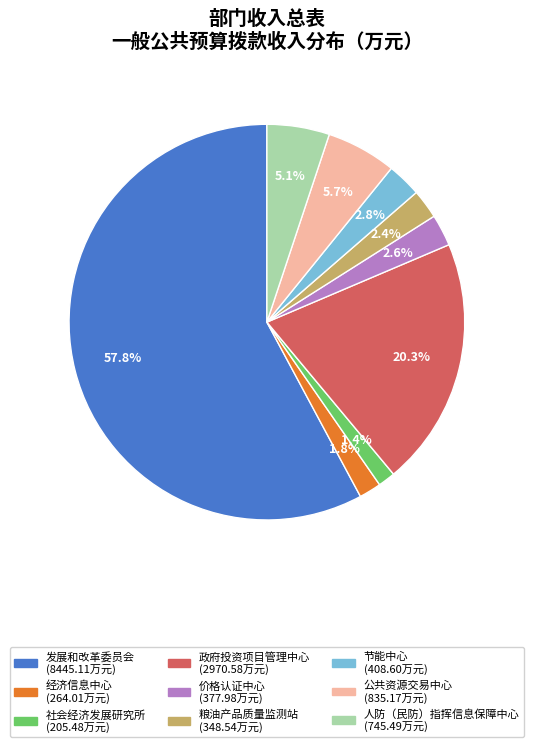

Does any single category account for the majority?

Yes